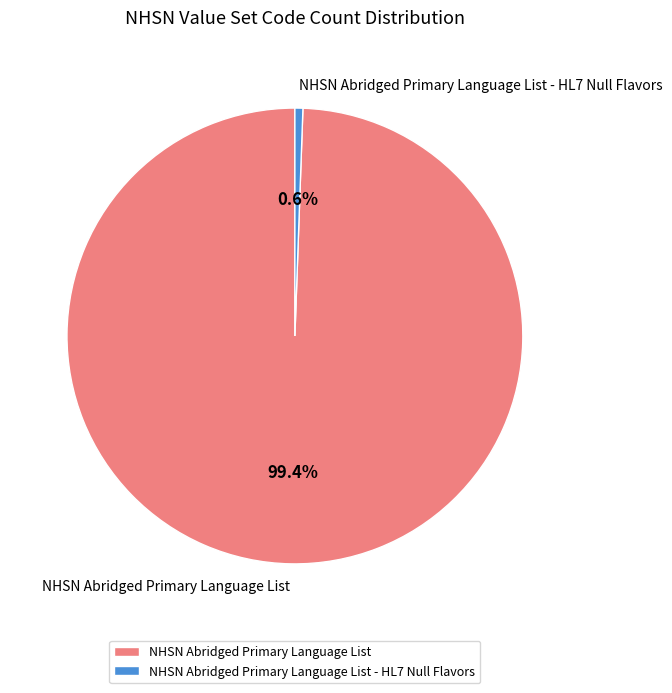

Is there a majority slice in this chart?

Yes